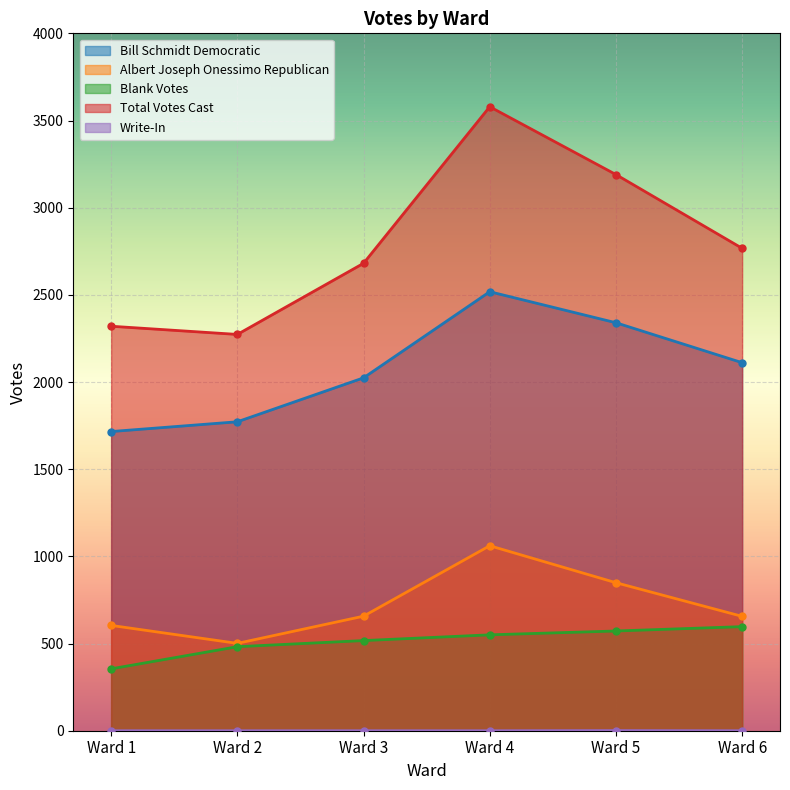

What is the approximate value of Blank Votes at Ward 3?

517